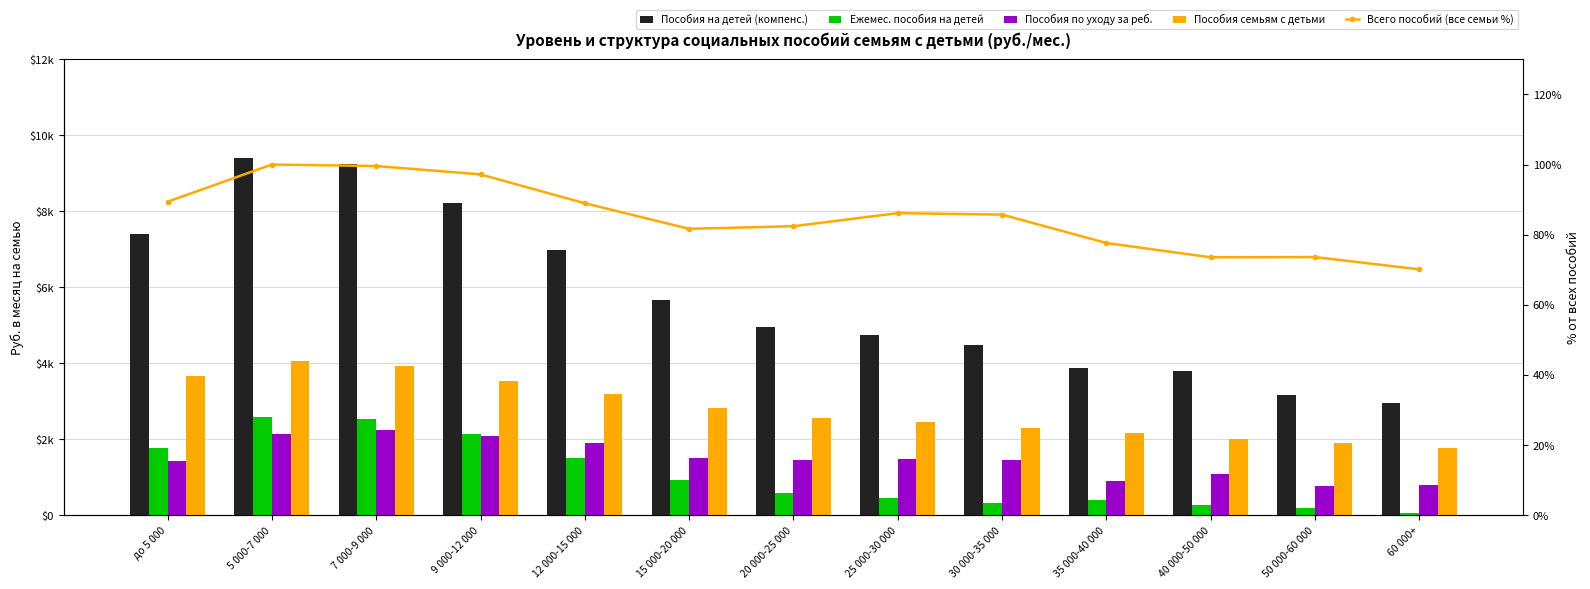

At how many categories does at least one series exceed 4420?

9